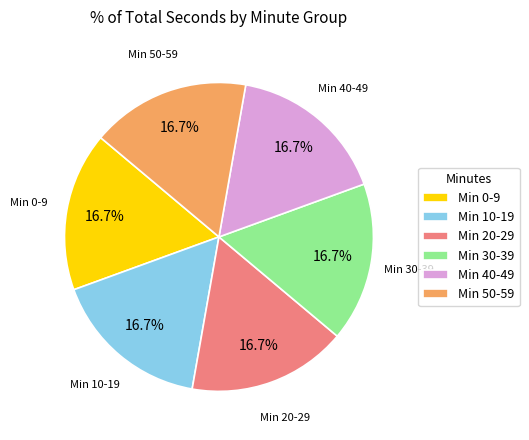

How many segments does this pie chart have?

6